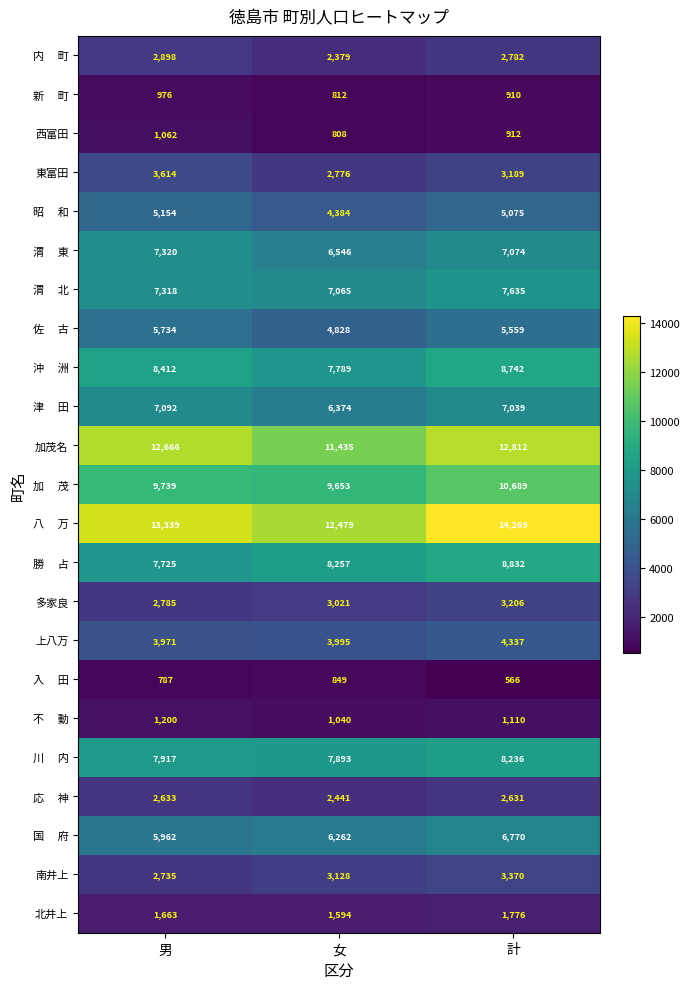

How many series are shown in this chart?

23